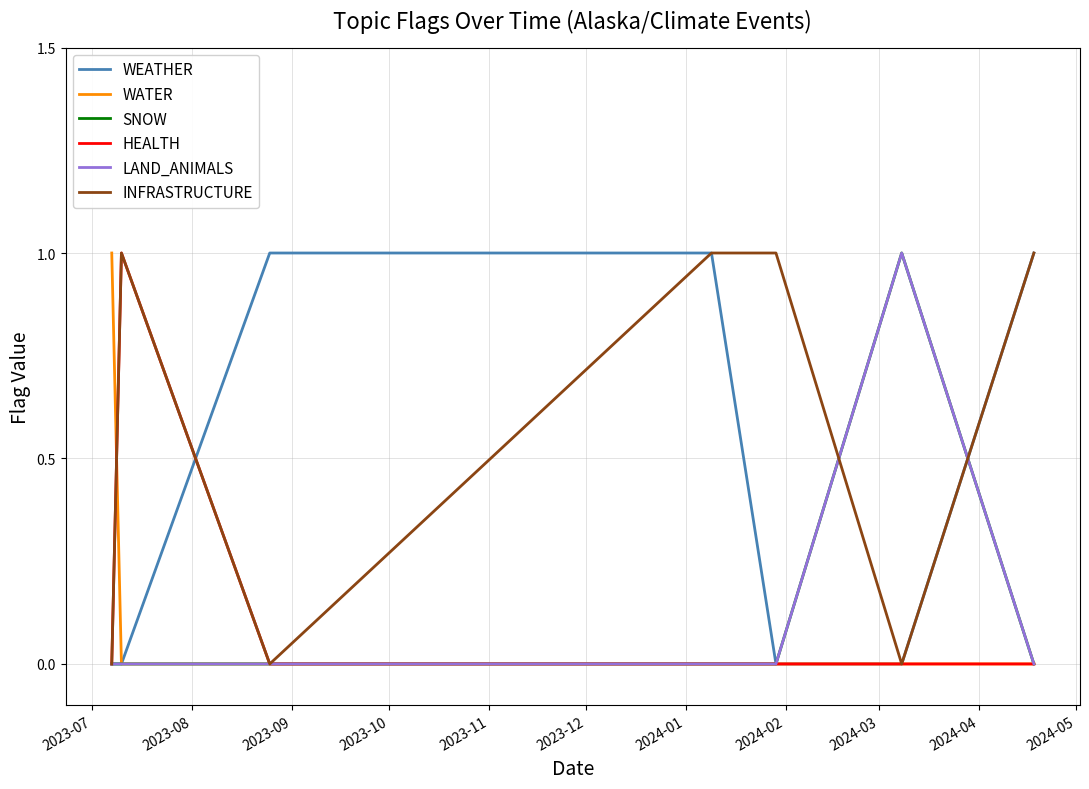

Does the chart display data point markers on the line(s)?

No